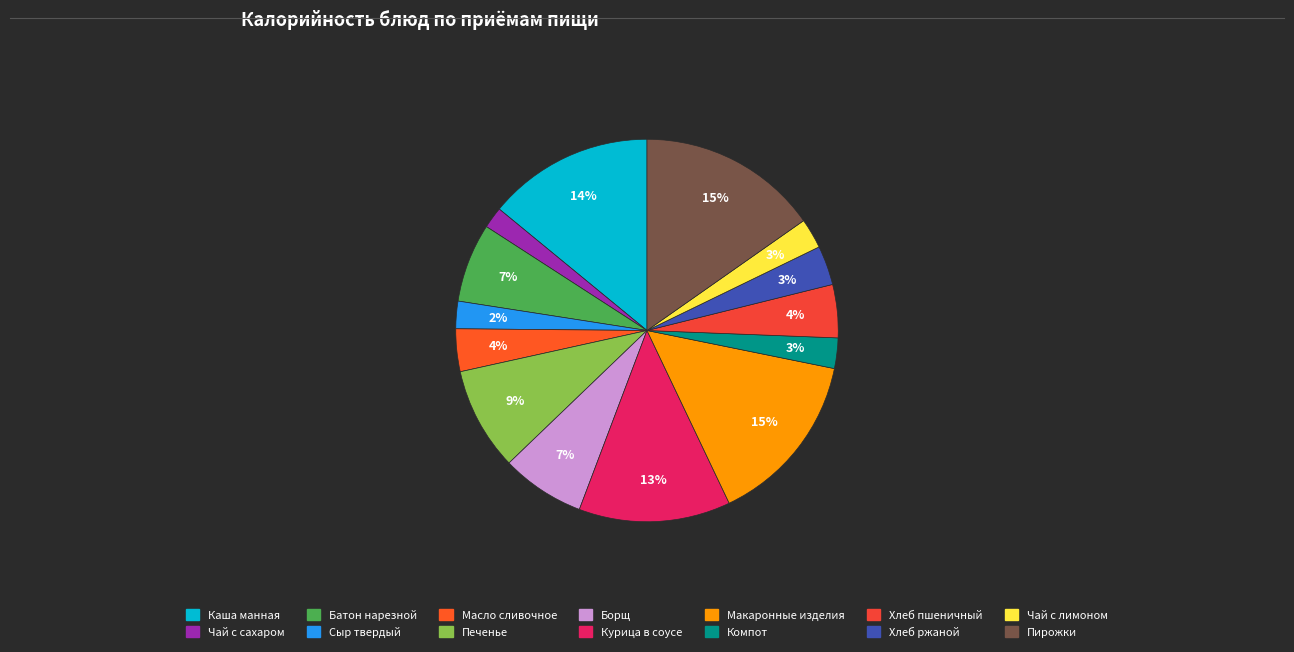

To the nearest percent, what is the difference between the largest and smallest slice percentages?

13%